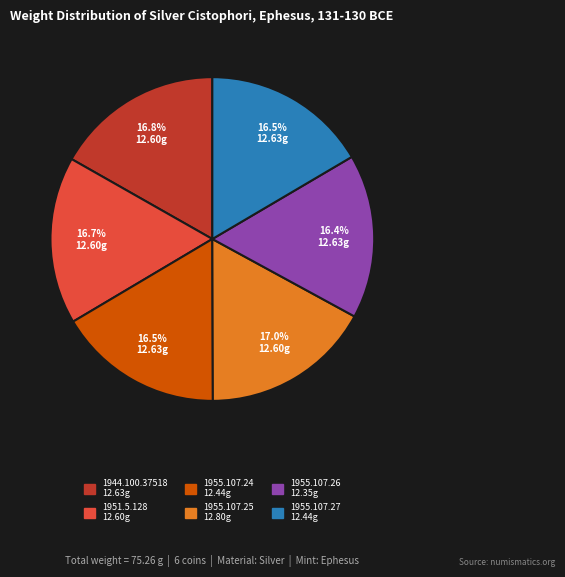

Is there any slice that represents more than half of the pie?

No